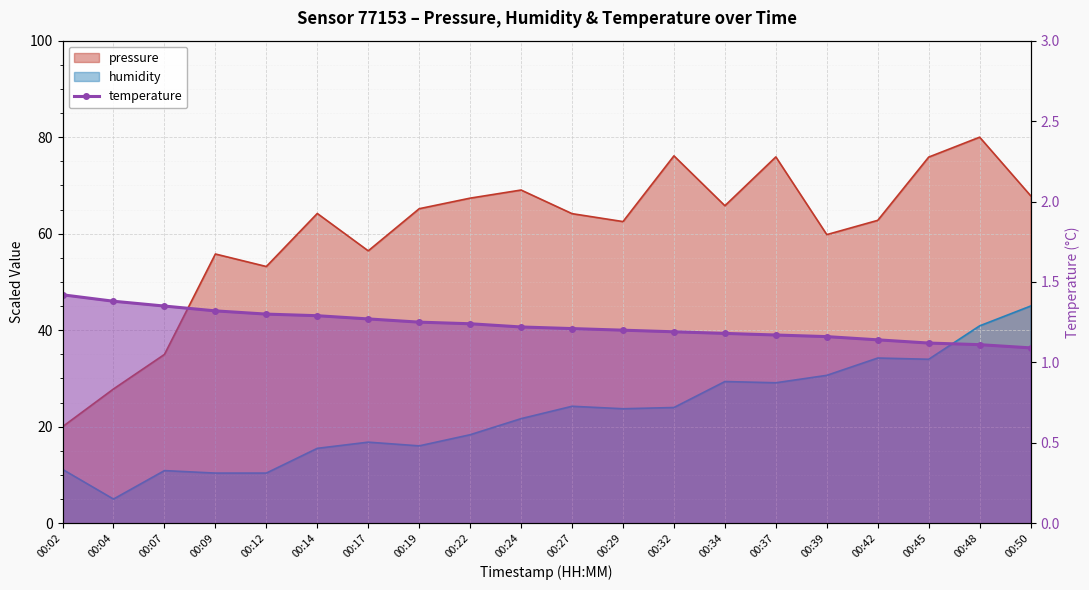

At which category does the chart reach its peak across all series?

00:02